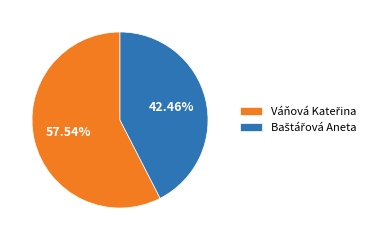

Does any single category account for the majority?

Yes